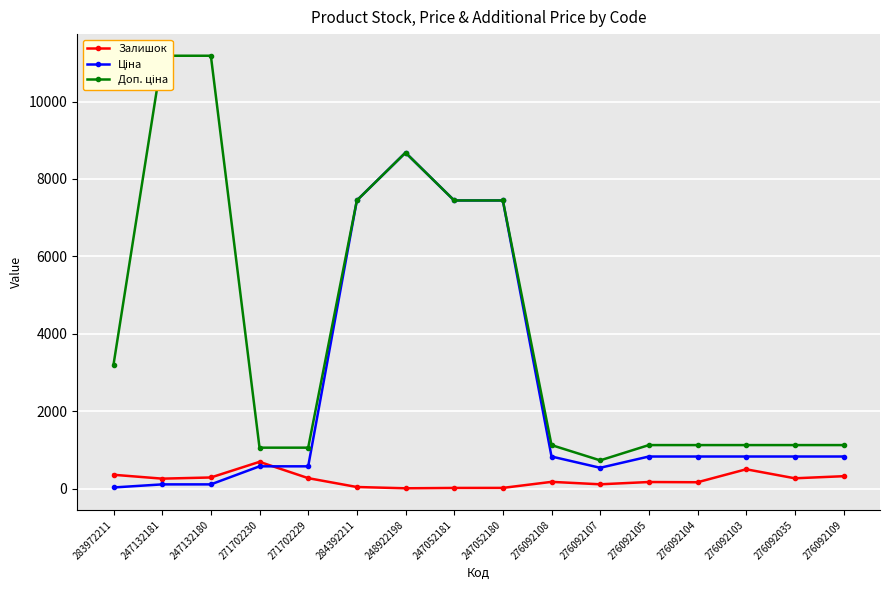

How many lines are shown in the chart?

3